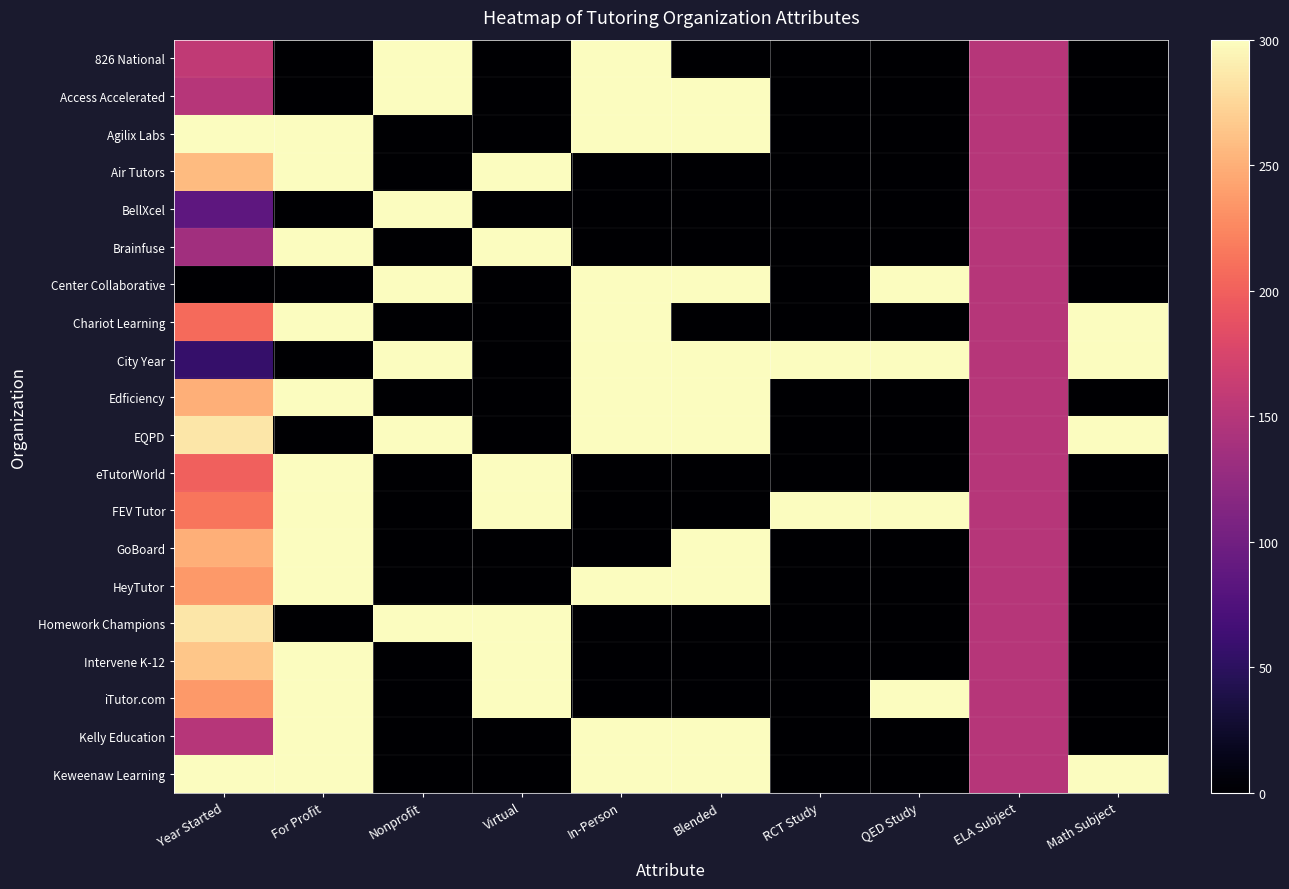

Reading right to left, extract all data points from this chart.

826 National: Math Subject=0.0	ELA Subject=150.0	QED Study=0.0	RCT Study=0.0	Blended=0.0	In-Person=300.0	Virtual=0.0	Nonprofit=300.0	For Profit=0.0	Year Started=157.1
Access Accelerated: Math Subject=0.0	ELA Subject=150.0	QED Study=0.0	RCT Study=0.0	Blended=300.0	In-Person=300.0	Virtual=0.0	Nonprofit=300.0	For Profit=0.0	Year Started=150.0
Agilix Labs: Math Subject=0.0	ELA Subject=150.0	QED Study=0.0	RCT Study=0.0	Blended=300.0	In-Person=300.0	Virtual=0.0	Nonprofit=0.0	For Profit=300.0	Year Started=300.0
Air Tutors: Math Subject=0.0	ELA Subject=150.0	QED Study=0.0	RCT Study=0.0	Blended=0.0	In-Person=0.0	Virtual=300.0	Nonprofit=0.0	For Profit=300.0	Year Started=257.1
BellXcel: Math Subject=0.0	ELA Subject=150.0	QED Study=0.0	RCT Study=0.0	Blended=0.0	In-Person=0.0	Virtual=0.0	Nonprofit=300.0	For Profit=0.0	Year Started=85.7
Brainfuse: Math Subject=0.0	ELA Subject=150.0	QED Study=0.0	RCT Study=0.0	Blended=0.0	In-Person=0.0	Virtual=300.0	Nonprofit=0.0	For Profit=300.0	Year Started=135.7
Center Collaborative: Math Subject=0.0	ELA Subject=150.0	QED Study=300.0	RCT Study=0.0	Blended=300.0	In-Person=300.0	Virtual=0.0	Nonprofit=300.0	For Profit=0.0	Year Started=0.0
Chariot Learning: Math Subject=300.0	ELA Subject=150.0	QED Study=0.0	RCT Study=0.0	Blended=0.0	In-Person=300.0	Virtual=0.0	Nonprofit=0.0	For Profit=300.0	Year Started=207.1
City Year: Math Subject=300.0	ELA Subject=150.0	QED Study=300.0	RCT Study=300.0	Blended=300.0	In-Person=300.0	Virtual=0.0	Nonprofit=300.0	For Profit=0.0	Year Started=57.1
Edficiency: Math Subject=0.0	ELA Subject=150.0	QED Study=0.0	RCT Study=0.0	Blended=300.0	In-Person=300.0	Virtual=0.0	Nonprofit=0.0	For Profit=300.0	Year Started=250.0
EQPD: Math Subject=300.0	ELA Subject=150.0	QED Study=0.0	RCT Study=0.0	Blended=300.0	In-Person=300.0	Virtual=0.0	Nonprofit=300.0	For Profit=0.0	Year Started=285.7
eTutorWorld: Math Subject=0.0	ELA Subject=150.0	QED Study=0.0	RCT Study=0.0	Blended=0.0	In-Person=0.0	Virtual=300.0	Nonprofit=0.0	For Profit=300.0	Year Started=200.0
FEV Tutor: Math Subject=0.0	ELA Subject=150.0	QED Study=300.0	RCT Study=300.0	Blended=0.0	In-Person=0.0	Virtual=300.0	Nonprofit=0.0	For Profit=300.0	Year Started=214.3
GoBoard: Math Subject=0.0	ELA Subject=150.0	QED Study=0.0	RCT Study=0.0	Blended=300.0	In-Person=0.0	Virtual=0.0	Nonprofit=0.0	For Profit=300.0	Year Started=250.0
HeyTutor: Math Subject=0.0	ELA Subject=150.0	QED Study=0.0	RCT Study=0.0	Blended=300.0	In-Person=300.0	Virtual=0.0	Nonprofit=0.0	For Profit=300.0	Year Started=235.7
Homework Champions: Math Subject=0.0	ELA Subject=150.0	QED Study=0.0	RCT Study=0.0	Blended=0.0	In-Person=0.0	Virtual=300.0	Nonprofit=300.0	For Profit=0.0	Year Started=285.7
Intervene K-12: Math Subject=0.0	ELA Subject=150.0	QED Study=0.0	RCT Study=0.0	Blended=0.0	In-Person=0.0	Virtual=300.0	Nonprofit=0.0	For Profit=300.0	Year Started=264.3
iTutor.com: Math Subject=0.0	ELA Subject=150.0	QED Study=300.0	RCT Study=0.0	Blended=0.0	In-Person=0.0	Virtual=300.0	Nonprofit=0.0	For Profit=300.0	Year Started=235.7
Kelly Education: Math Subject=0.0	ELA Subject=150.0	QED Study=0.0	RCT Study=0.0	Blended=300.0	In-Person=300.0	Virtual=0.0	Nonprofit=0.0	For Profit=300.0	Year Started=150.0
Keweenaw Learning: Math Subject=300.0	ELA Subject=150.0	QED Study=0.0	RCT Study=0.0	Blended=300.0	In-Person=300.0	Virtual=0.0	Nonprofit=0.0	For Profit=300.0	Year Started=300.0